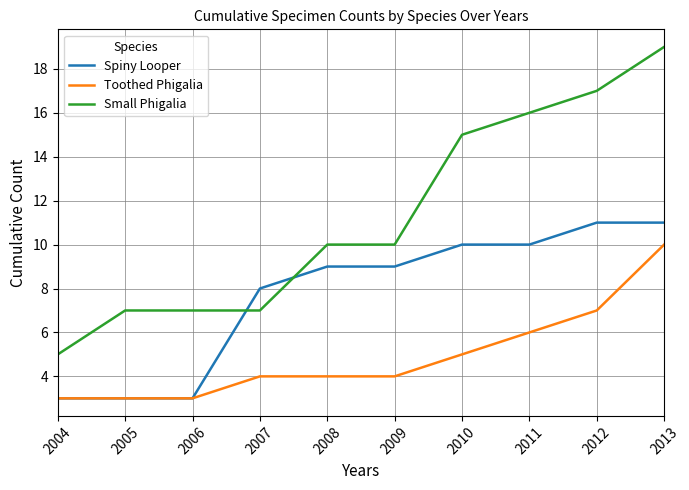

What are all the series names shown in the legend?

Spiny Looper, Toothed Phigalia, Small Phigalia